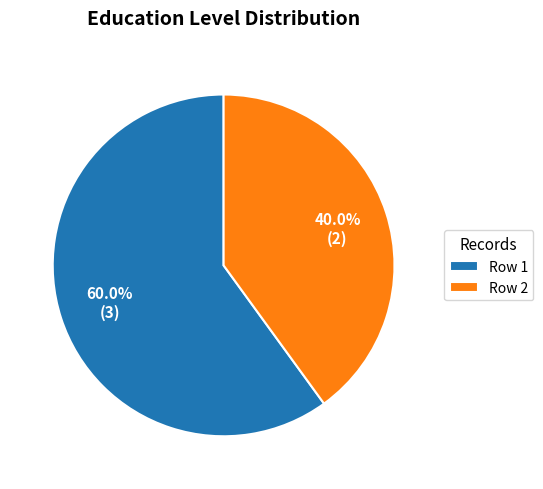

To the nearest percent, what percentage of the pie is Row 1?

60%